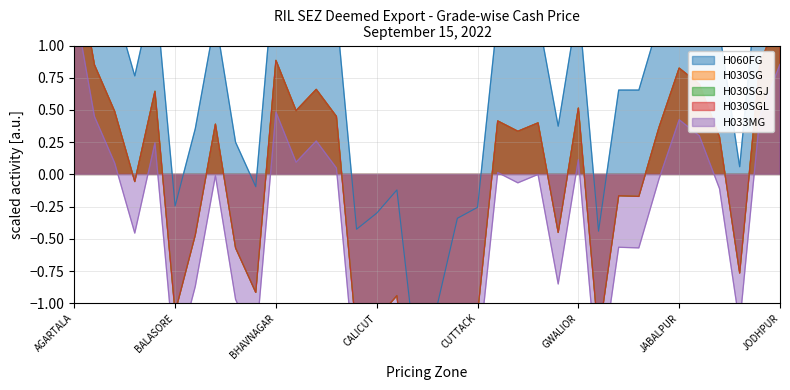

How many positive values does the H033MG series have?

14